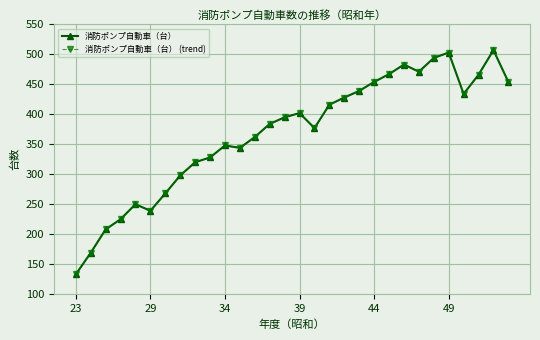

In 消防ポンプ自動車（台）, how many points are higher than both neighbors (excluding endpoints)?

6